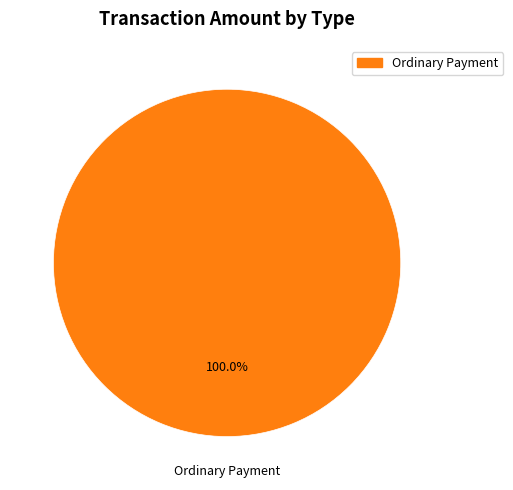

How many slices are in this pie chart?

1